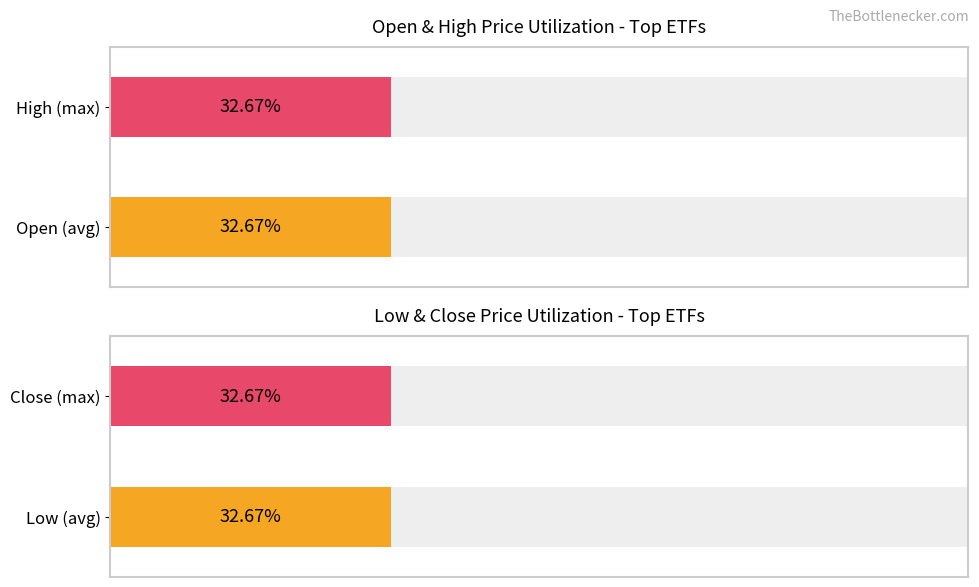

What are all the series names shown in the legend?

Open, High, Low, Close